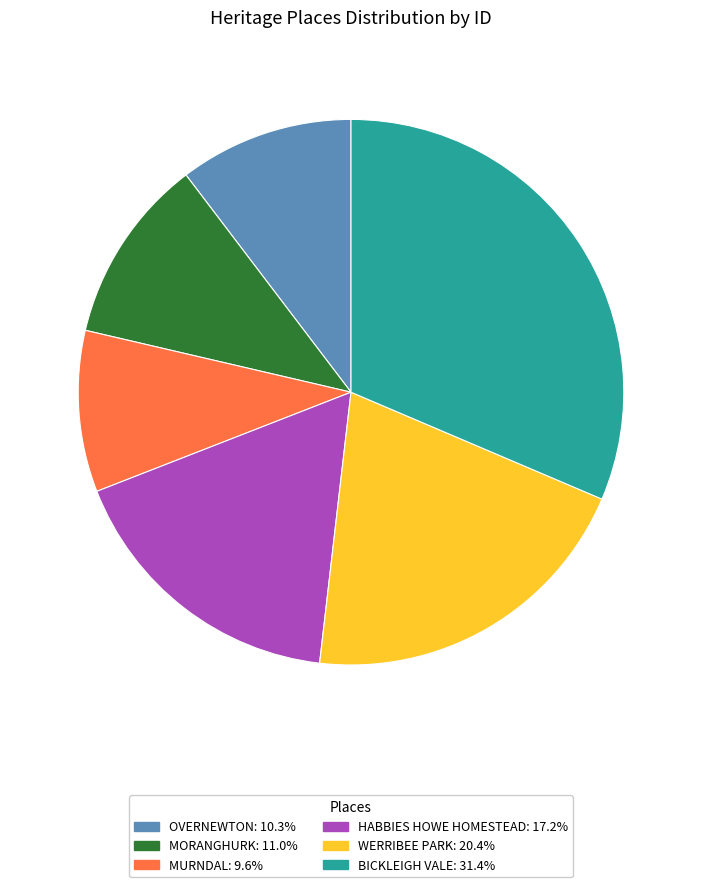

How many segments does this pie chart have?

6